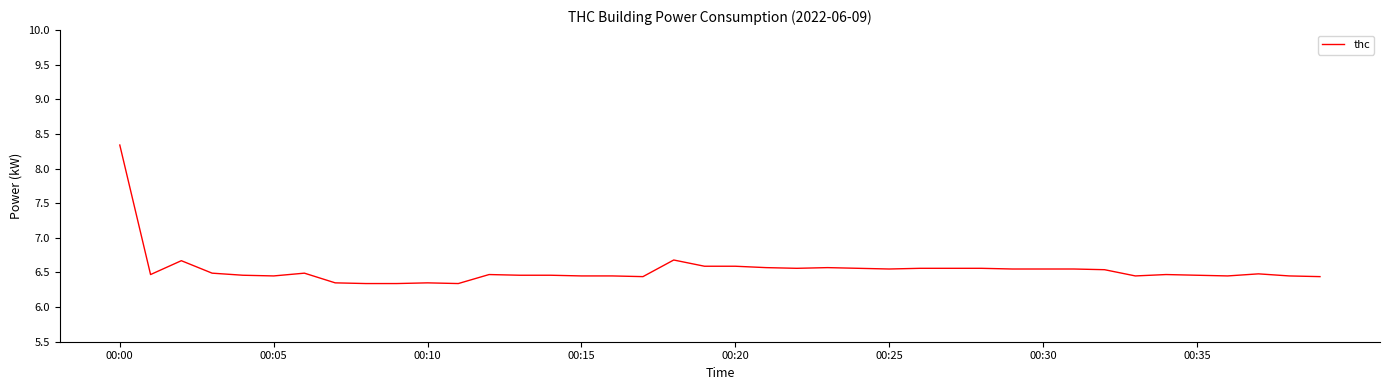

What is the greatest value displayed?

8.3